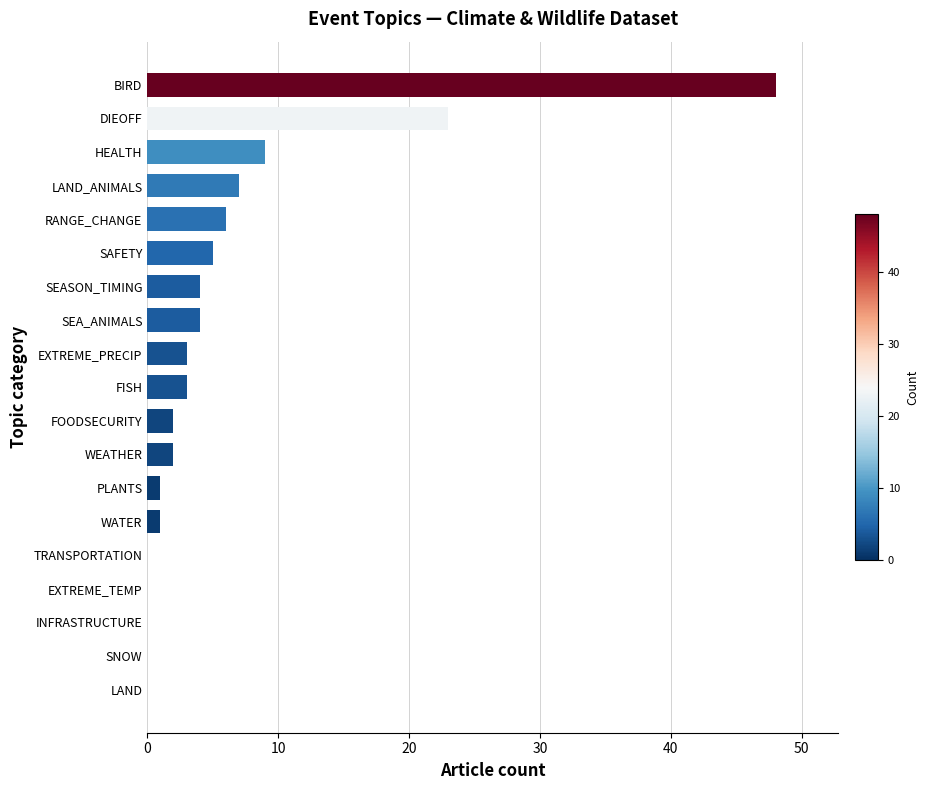

Between BIRD and HEALTH, which is larger?

BIRD